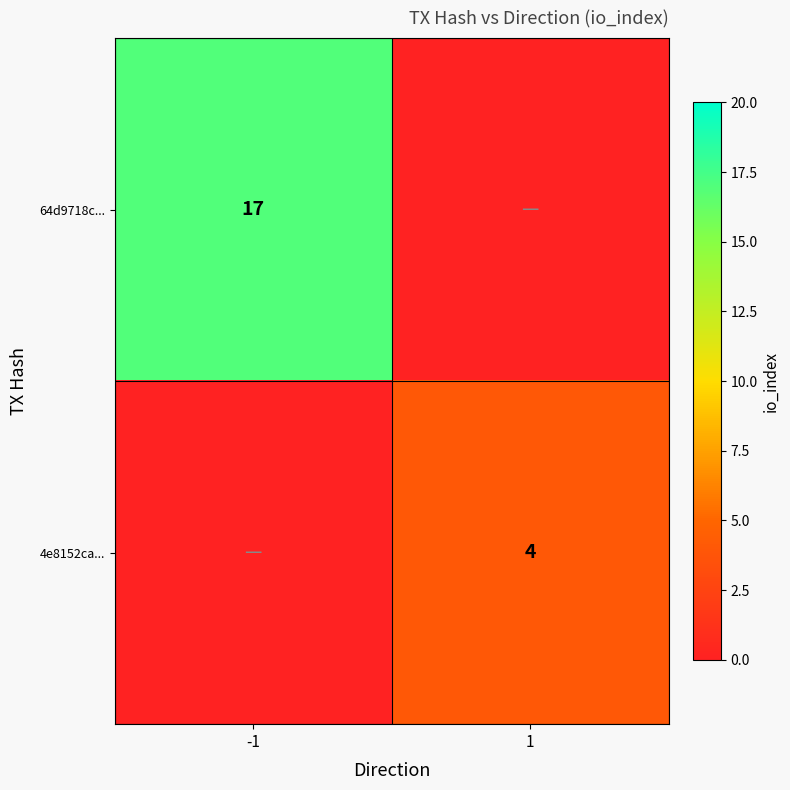

What is the total value across all series at -1?

17